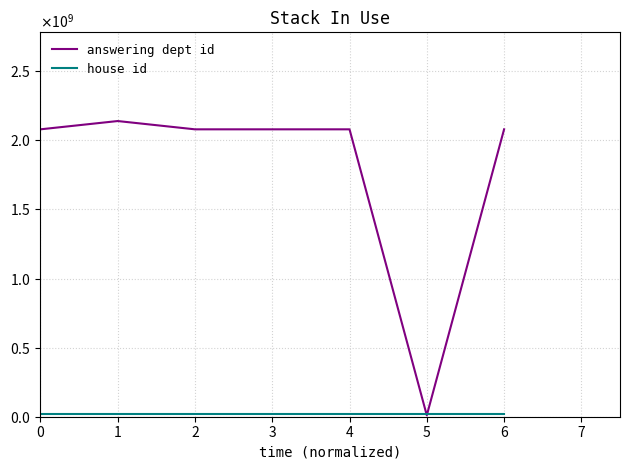

What is the minimum value for answering dept id?

10000000